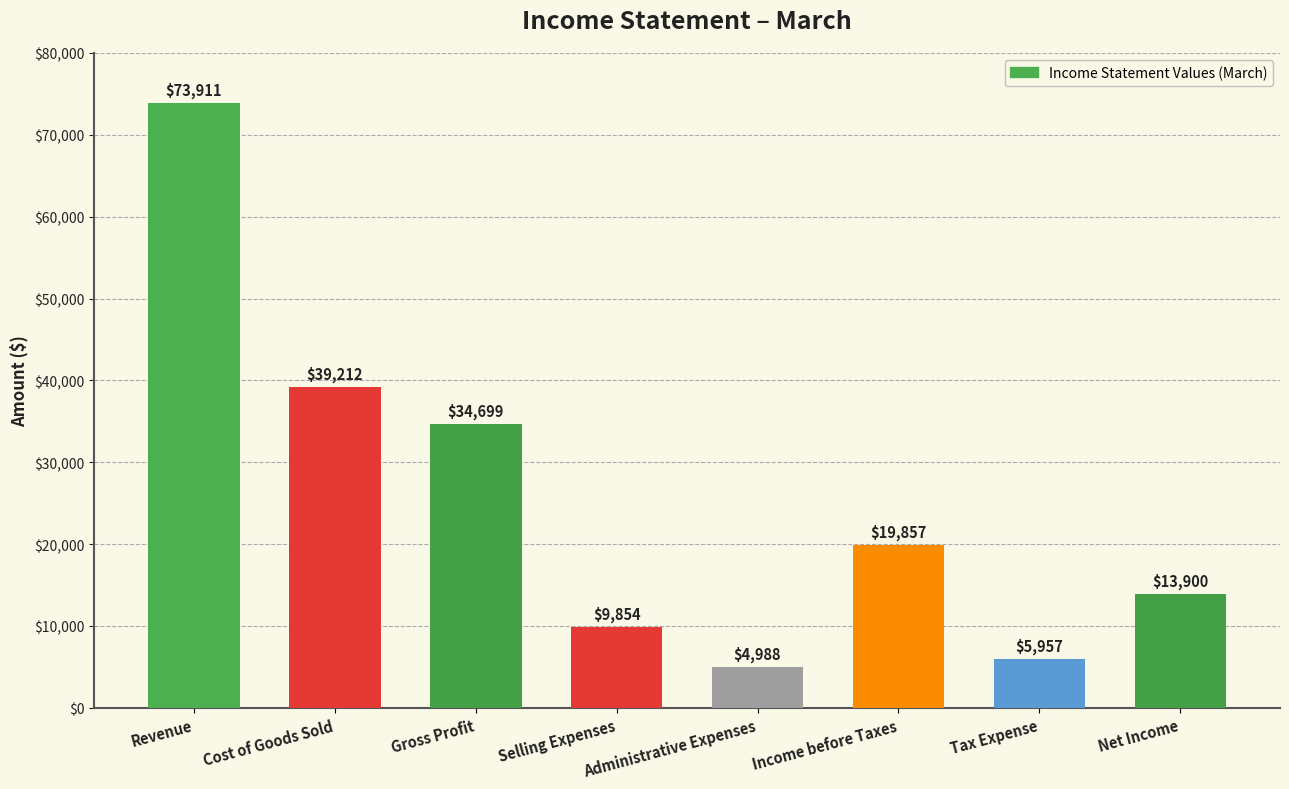

What is the label of the 1st bar from the left?

Revenue